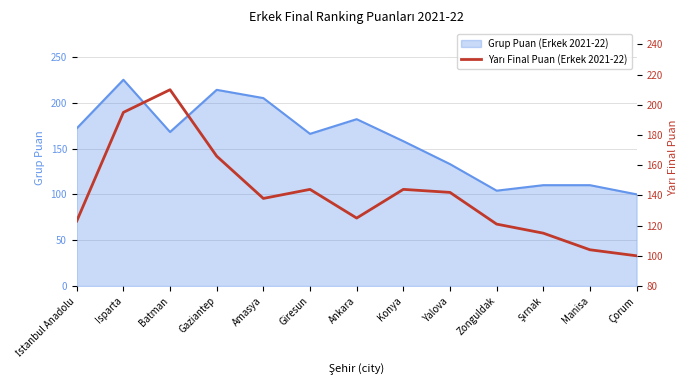

What is the label of the 8th point from the right?

Giresun